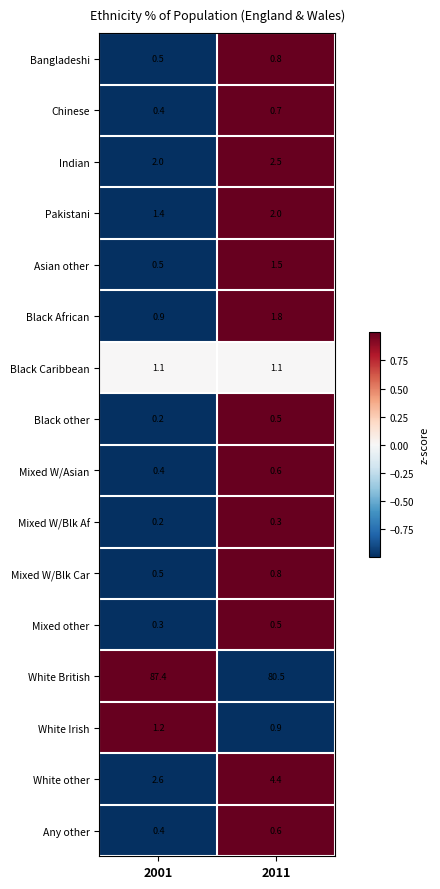

How many data points in Indian are above 2?

1